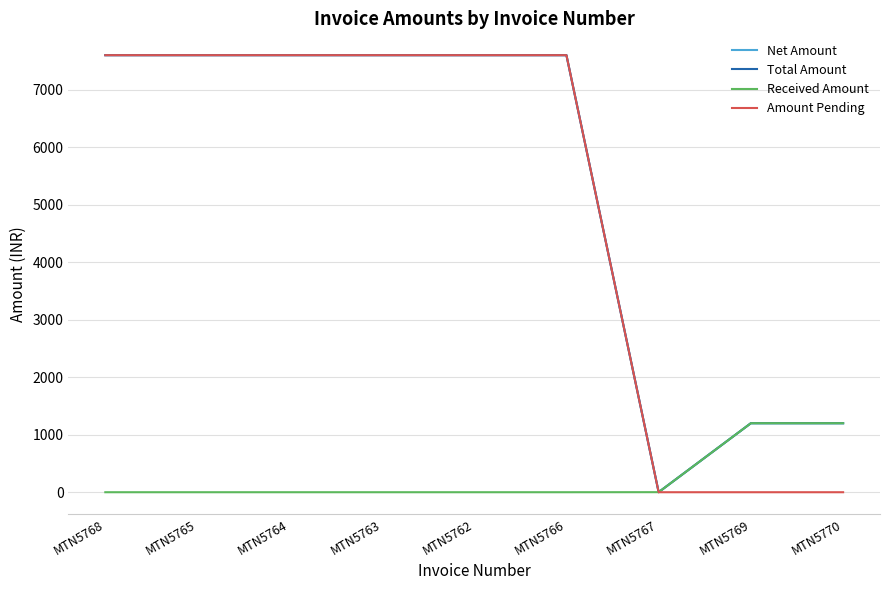

True or false: Net Amount and Received Amount cross at least once.

False